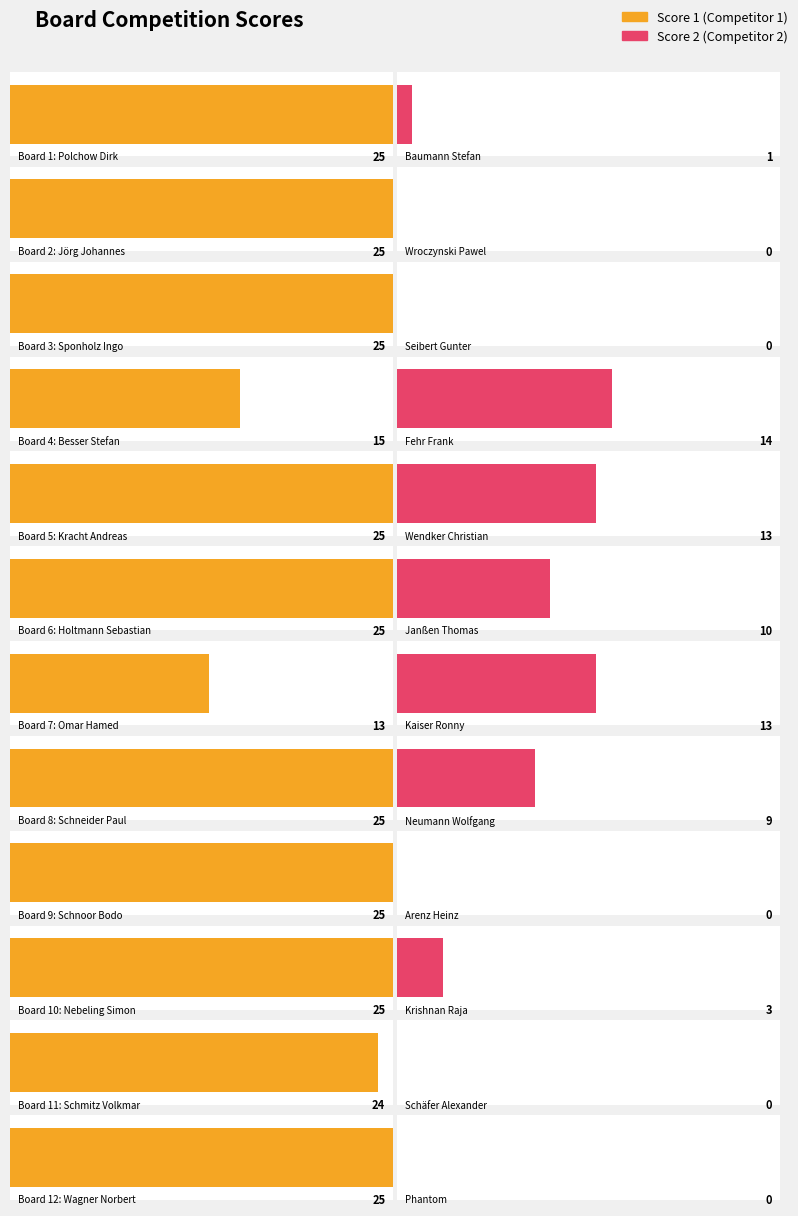

How many values in the Score 2 series are below 3?

6